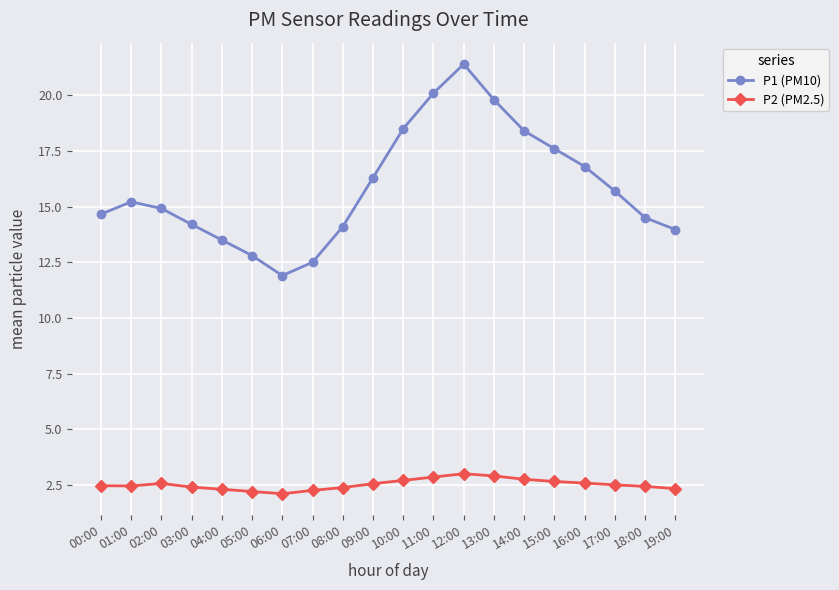

Is the value of P2 (PM2.5) at 14:00 greater than the value of P1 (PM10) at 12:00?

No